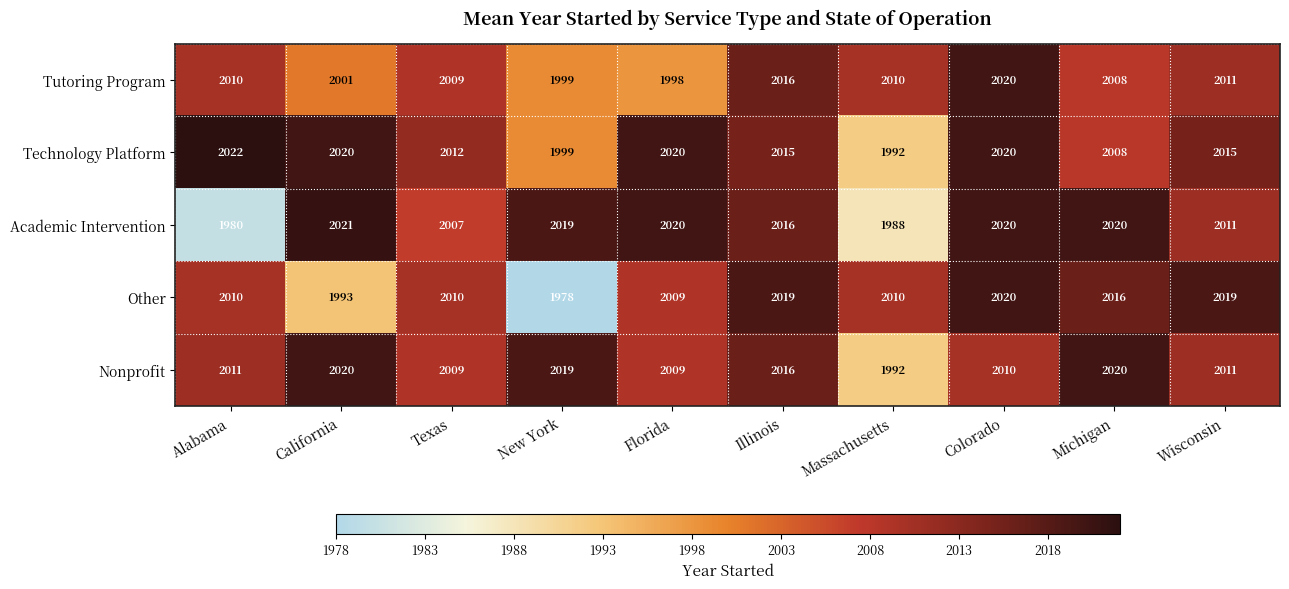

What is the total value across all series at Alabama?

10033